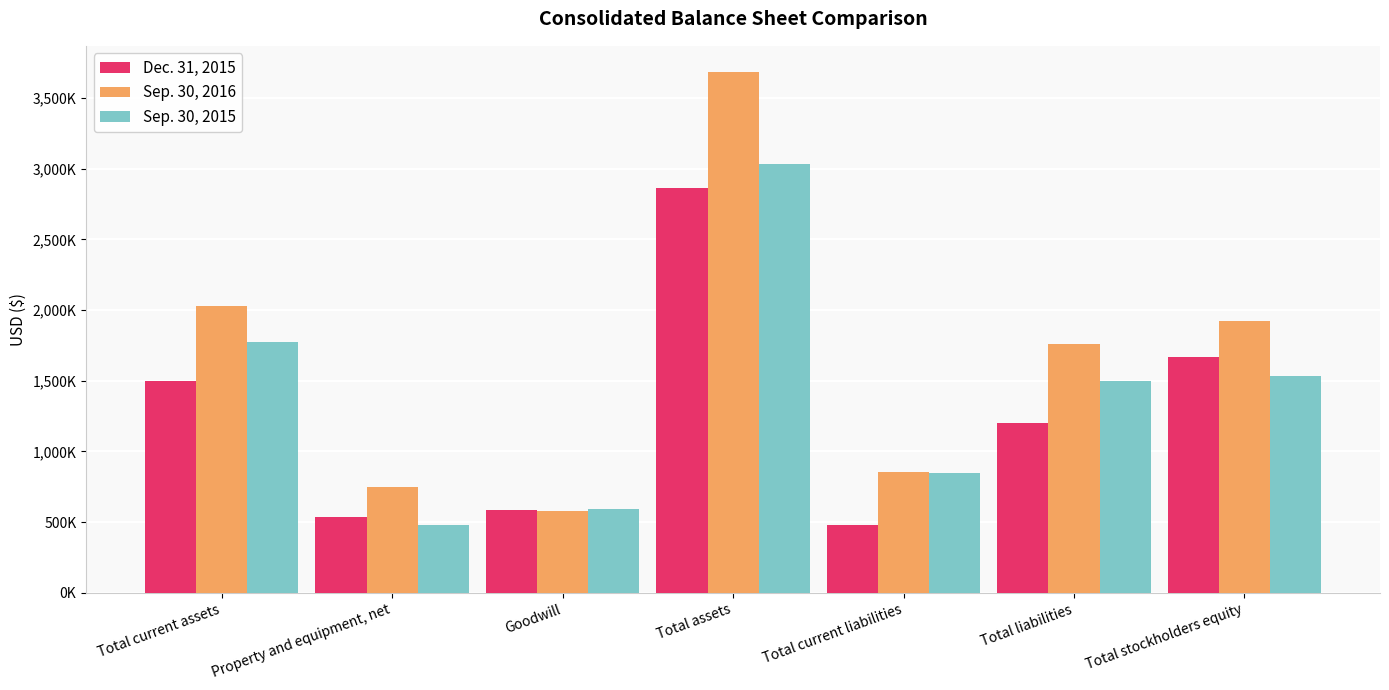

Does the chart contain stacked bars?

No